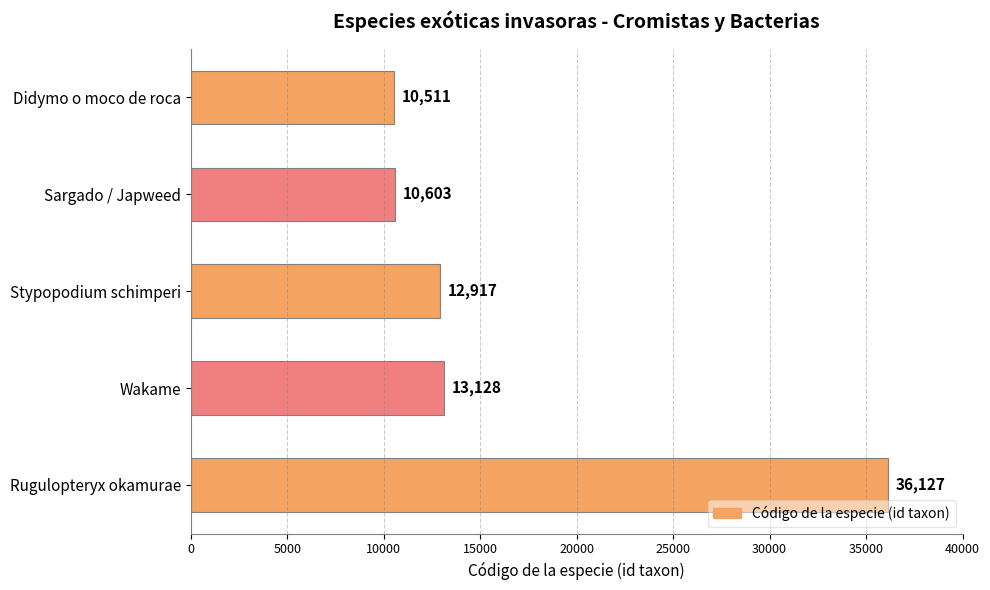

List the labels in order of value, smallest first.

Didymo o moco de roca, Sargado / Japweed, Stypopodium schimperi, Wakame, Rugulopteryx okamurae